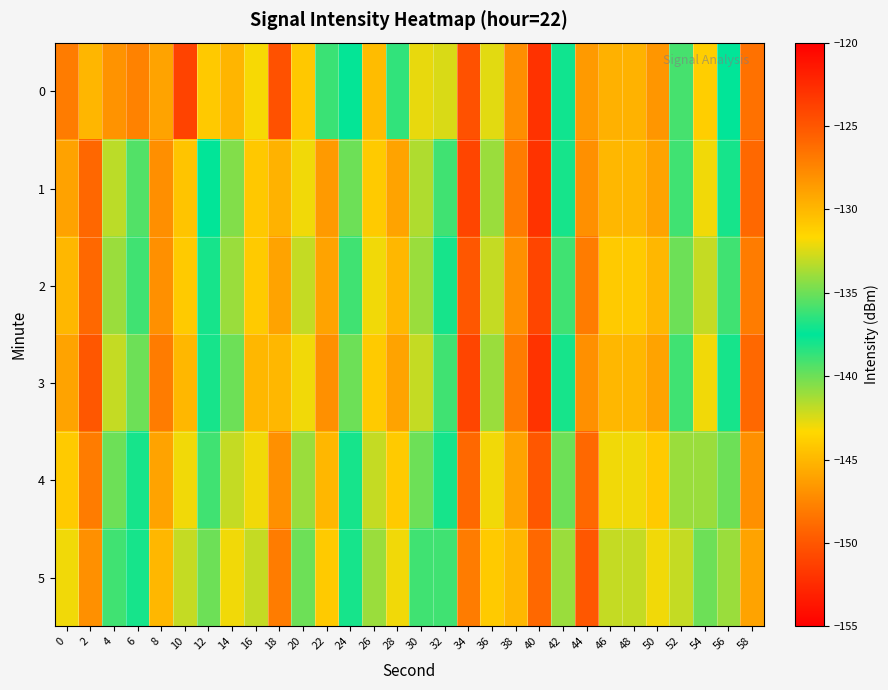

At which category does the chart reach its peak across all series?

40